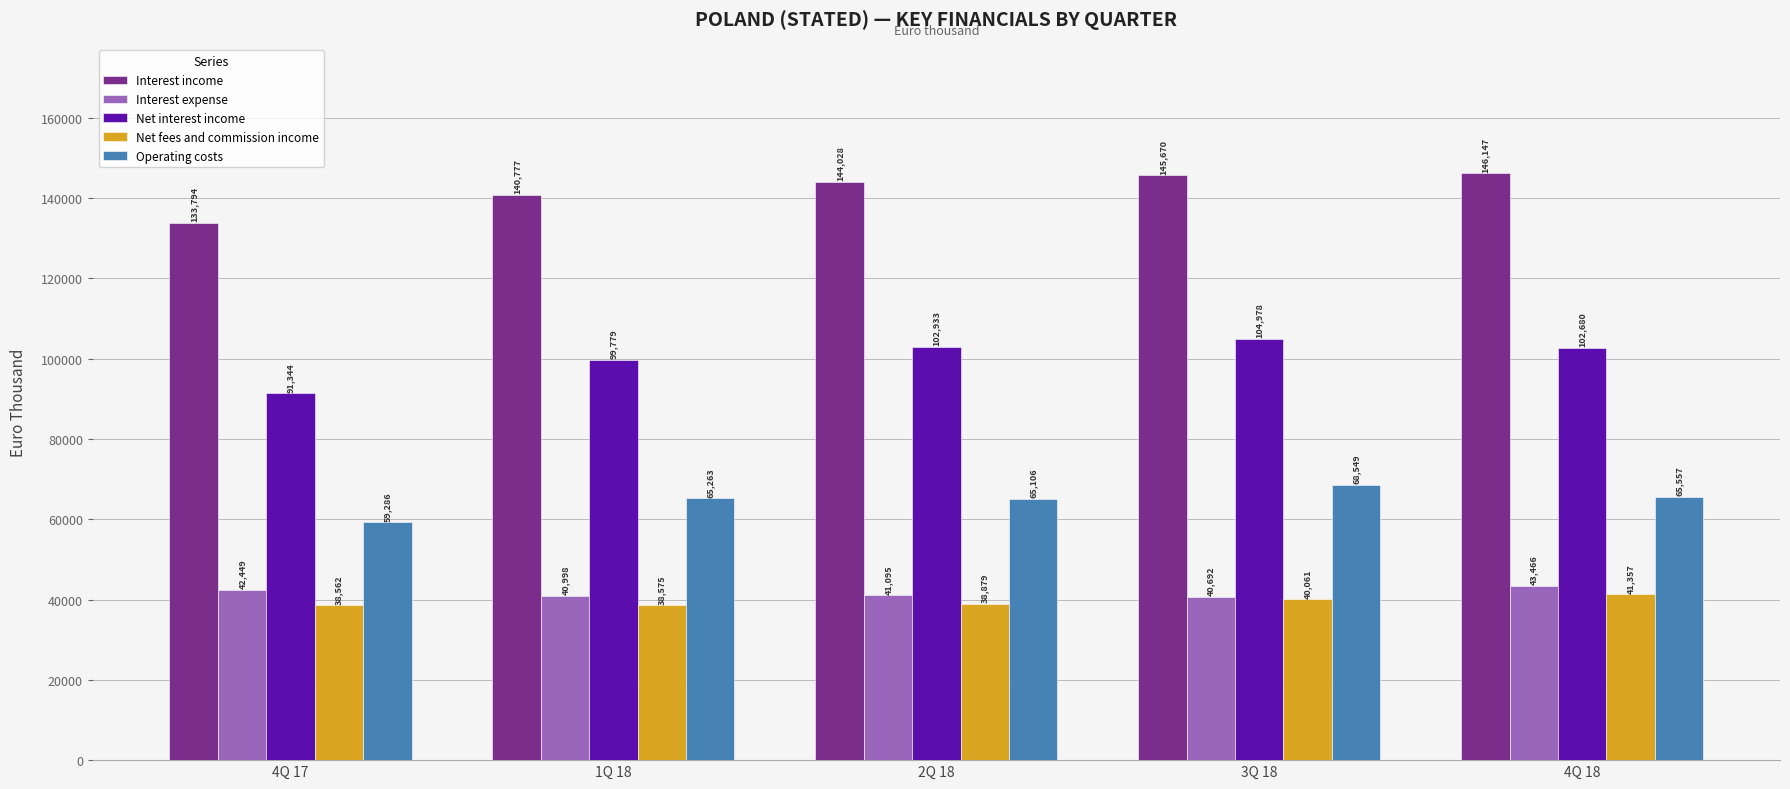

What is the difference between the maximum and minimum values in the Interest income series?

12353